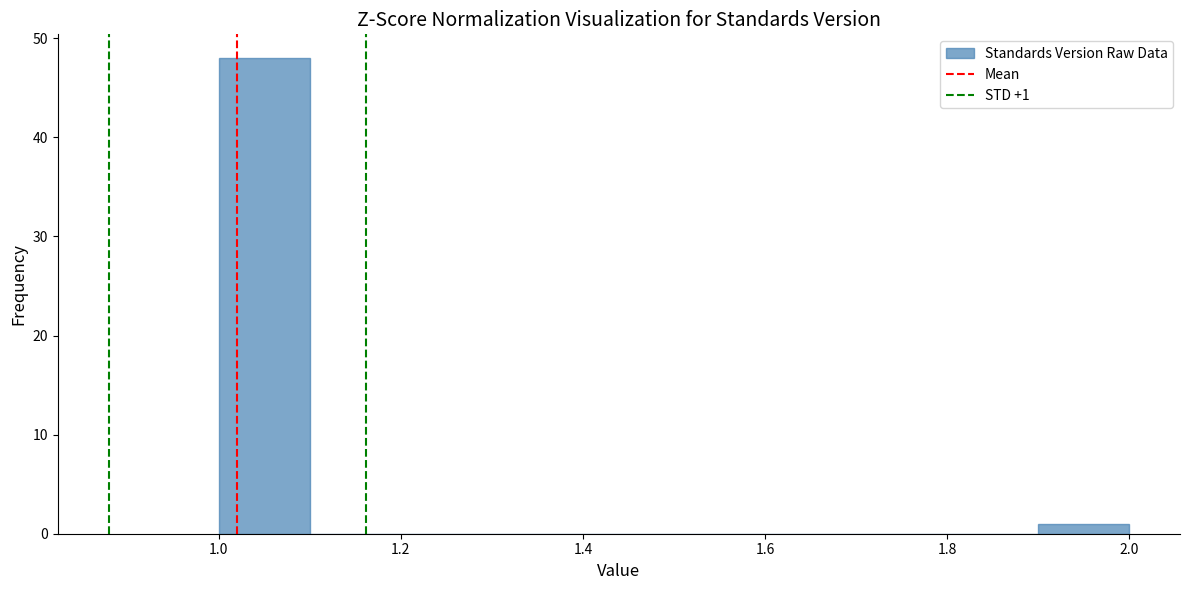

Which range on the x-axis has the tallest bar?

1.0 to 1.1